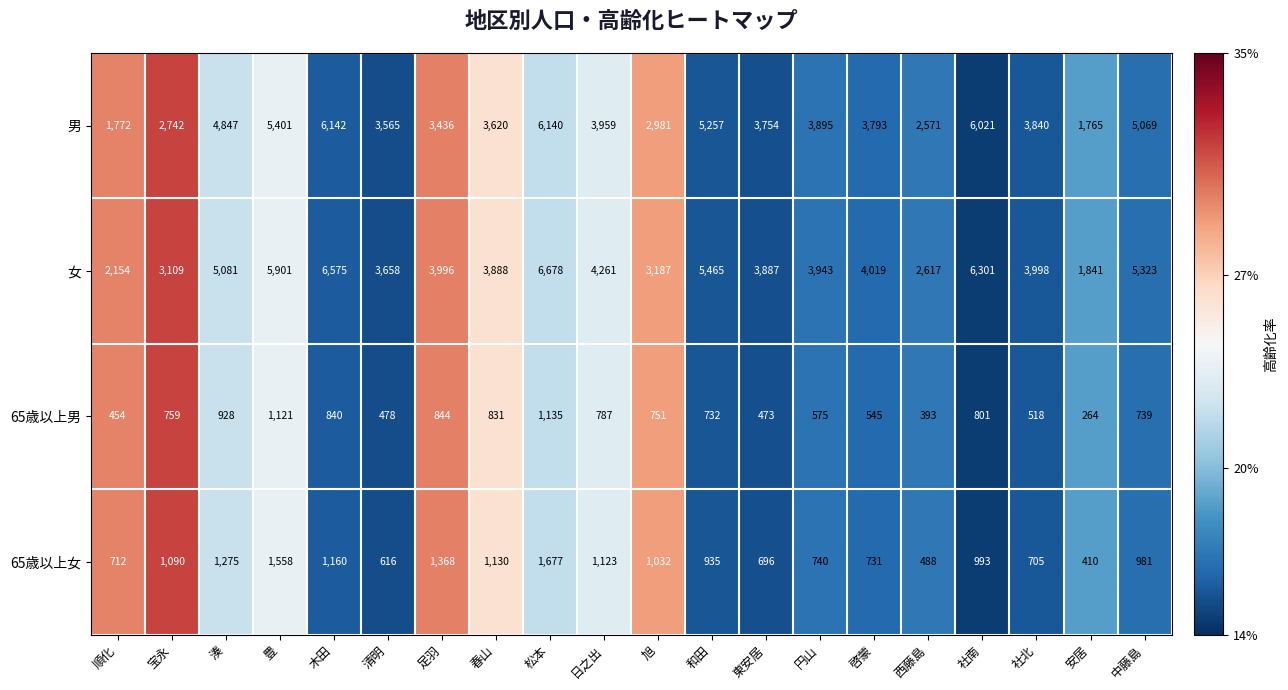

What is the maximum value shown in the chart?

6678